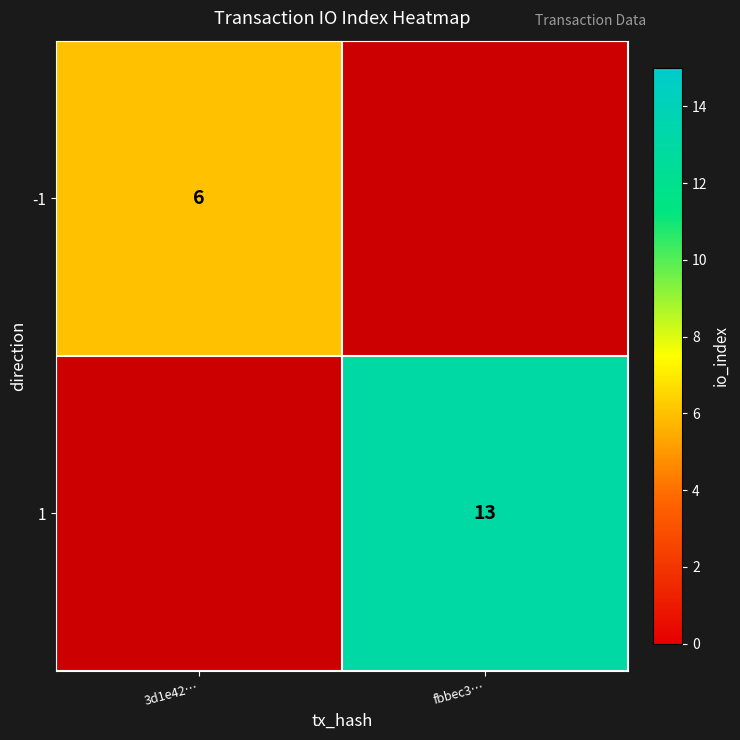

True or false: -1 has a value of 9 at 3d1e42….

False